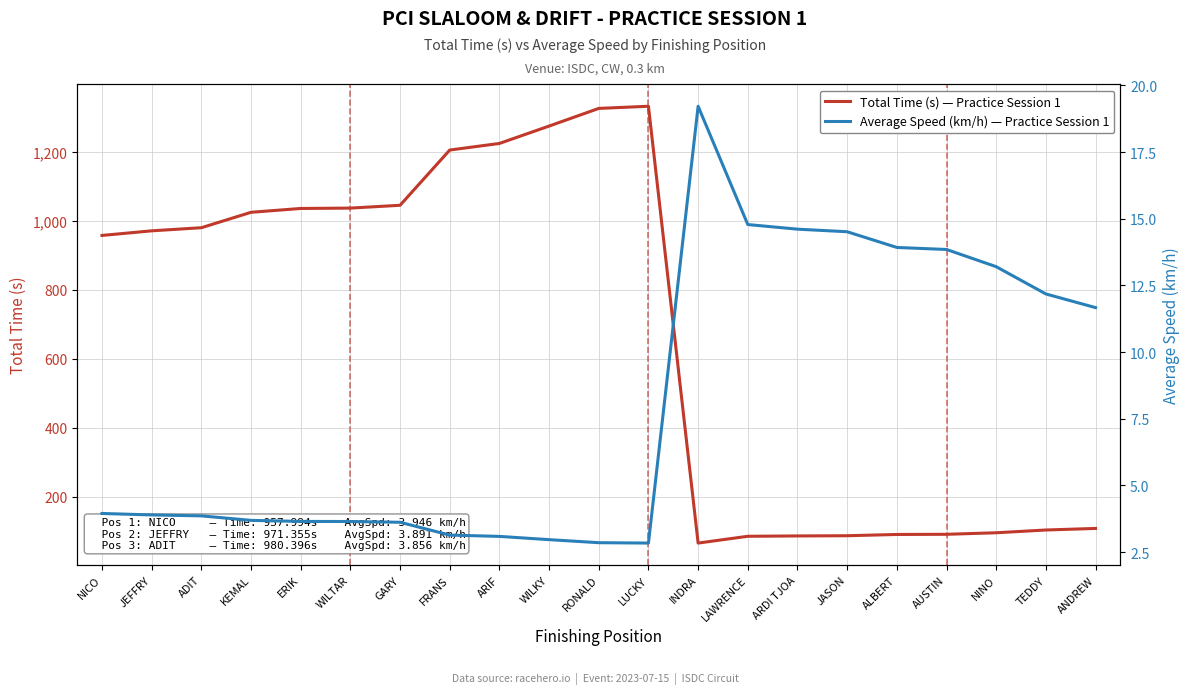

Which series has the largest range (max minus min)?

Total Time (s) — Practice Session 1